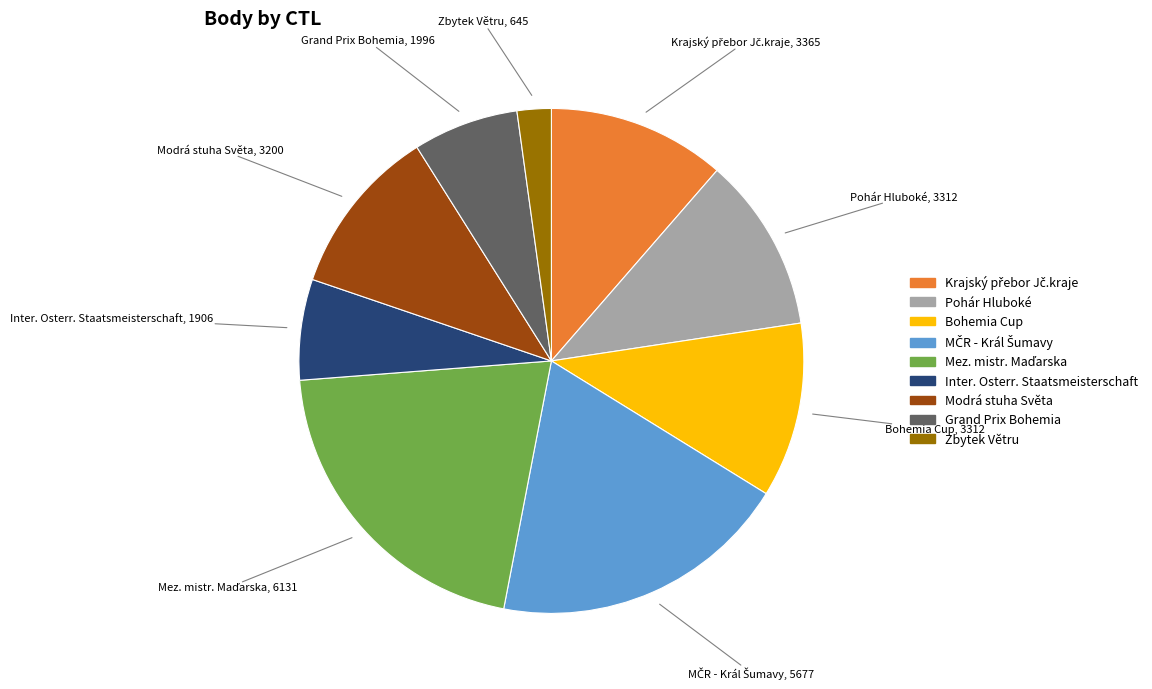

Does any single category account for the majority?

No